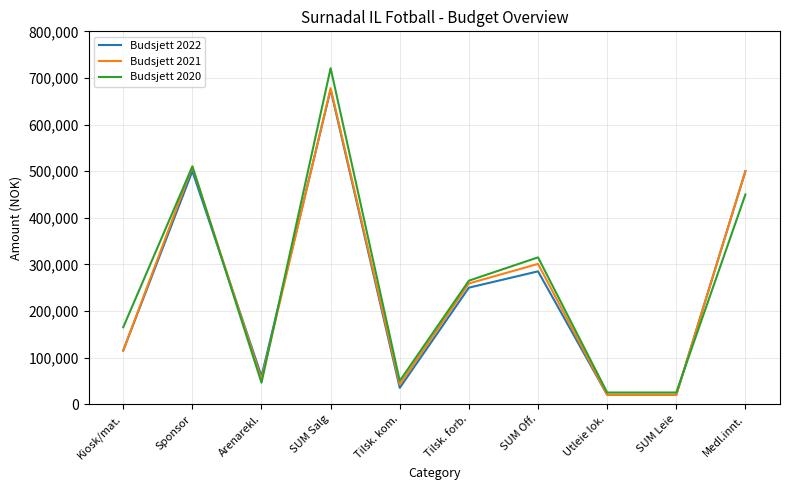

Is the value of Budsjett 2022 at SUM Leie greater than the value of Budsjett 2020 at Tilsk. forb.?

No